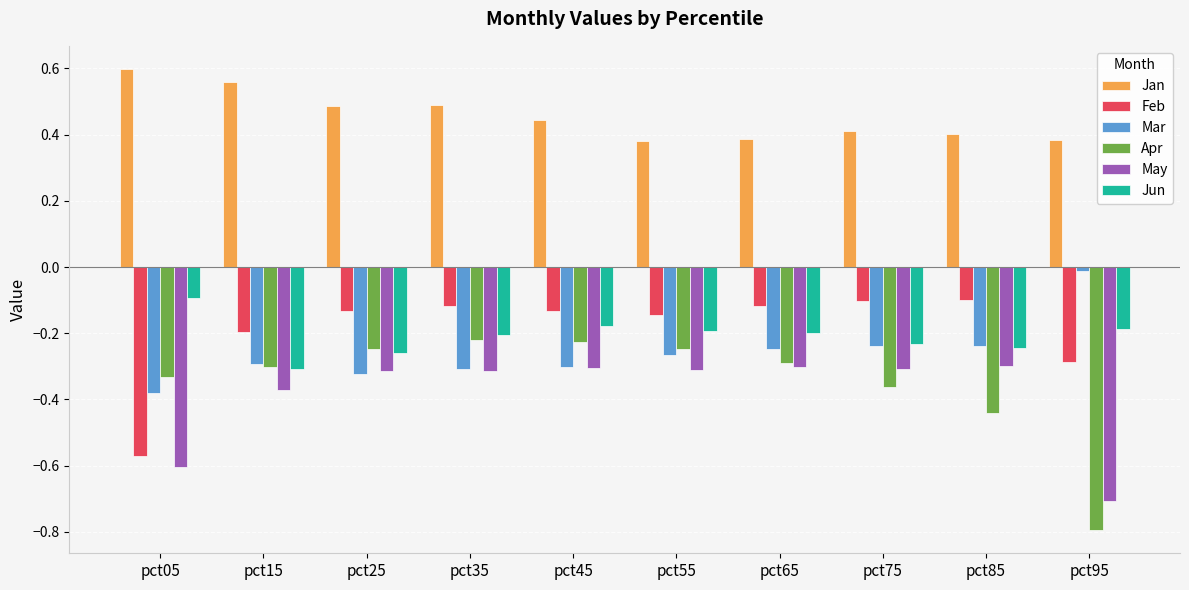

How many categories are shown in the chart?

10